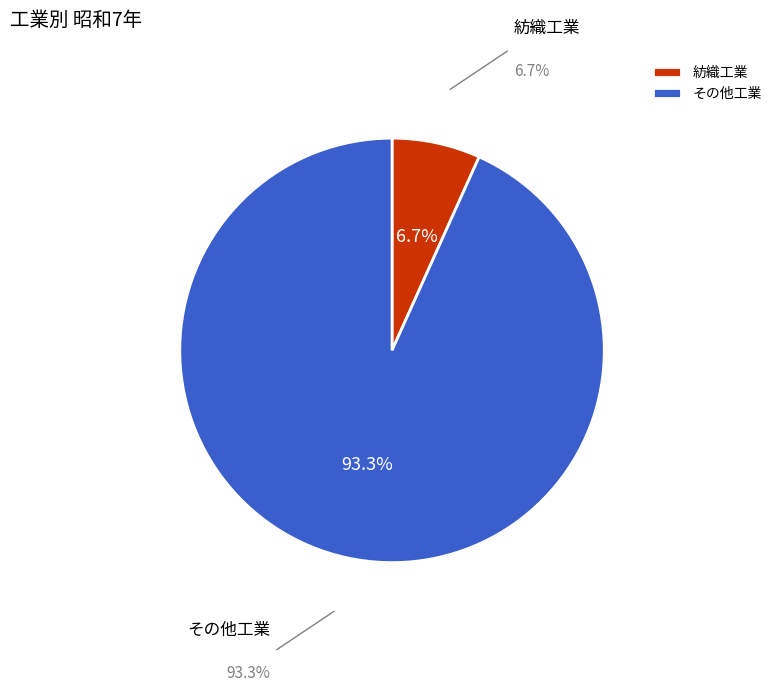

What is the ratio of the value at その他工業 to the value at 紡織工業?

13.9